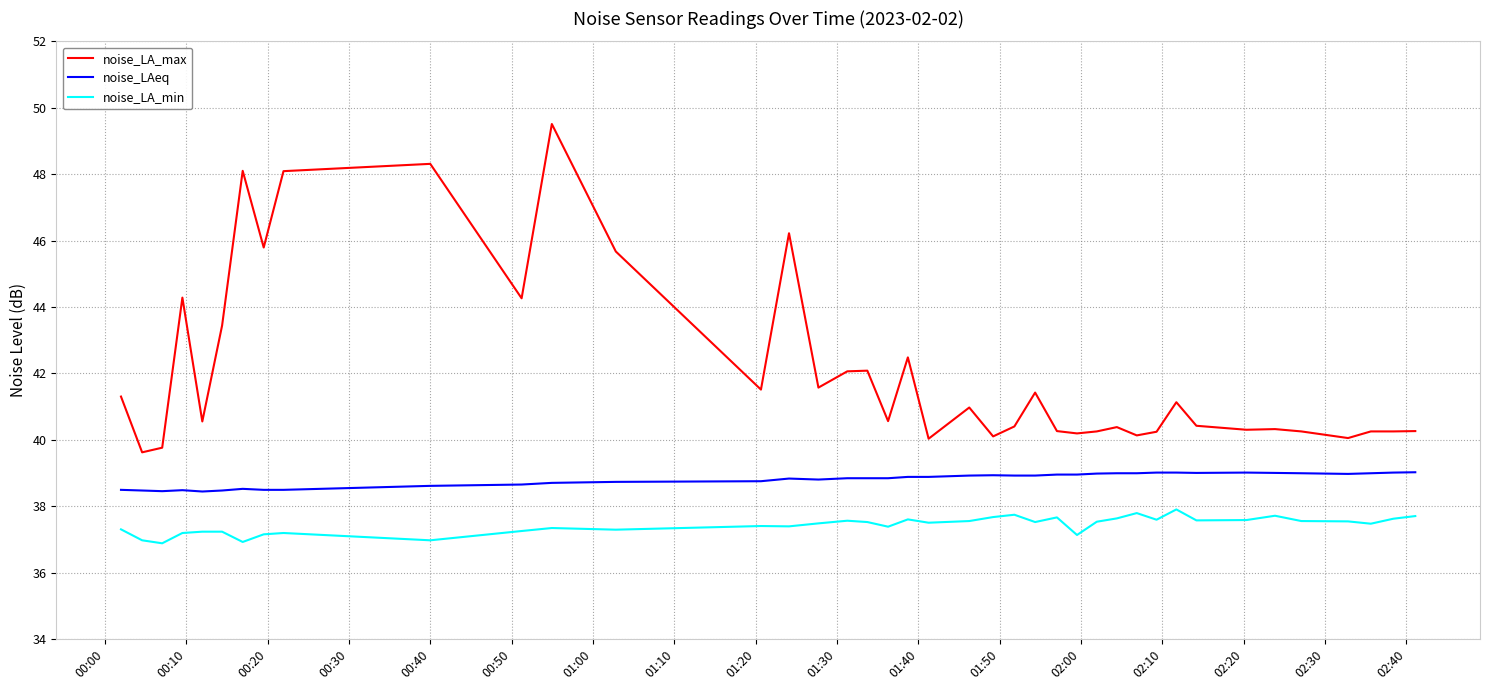

What is the smallest value displayed?

36.9